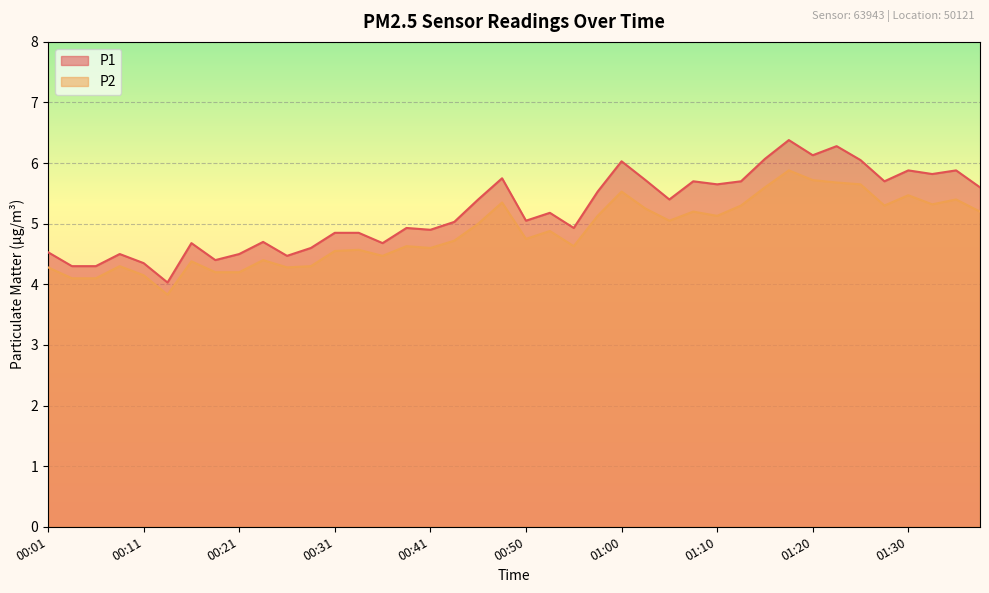

What is the difference between the maximum and minimum values in the P1 series?

2.3